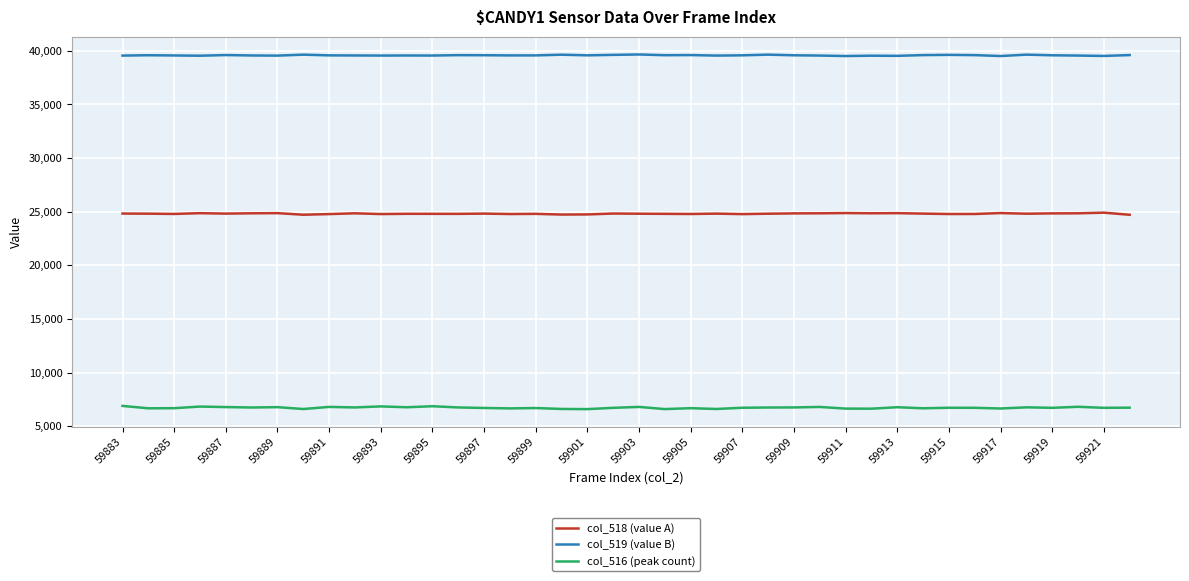

Rank the series by their maximum value, from lowest to highest.

col_516 (peak count), col_518 (value A), col_519 (value B)